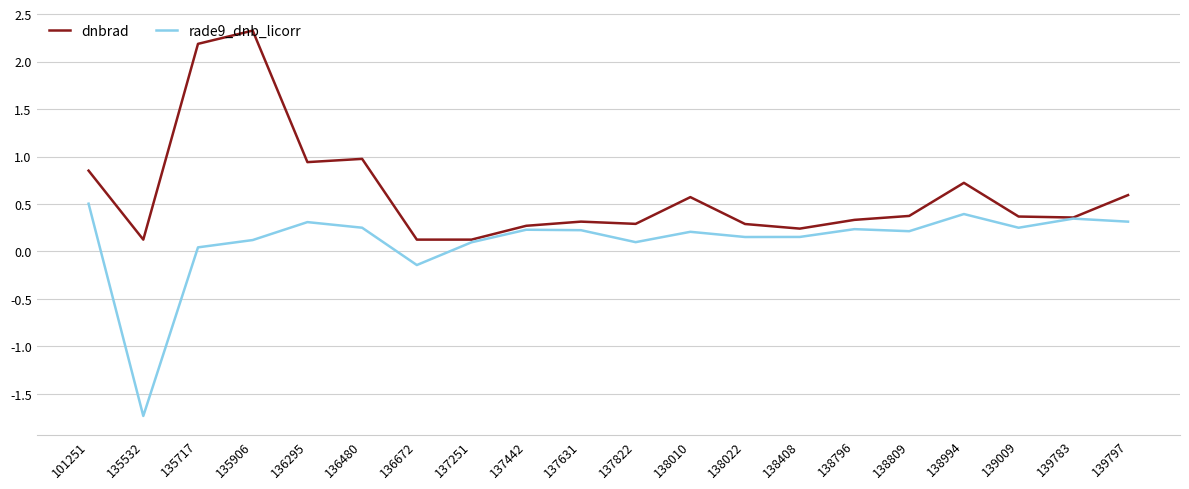

At 135906, list the series in order from largest to smallest.

dnbrad, rade9_dnb_licorr